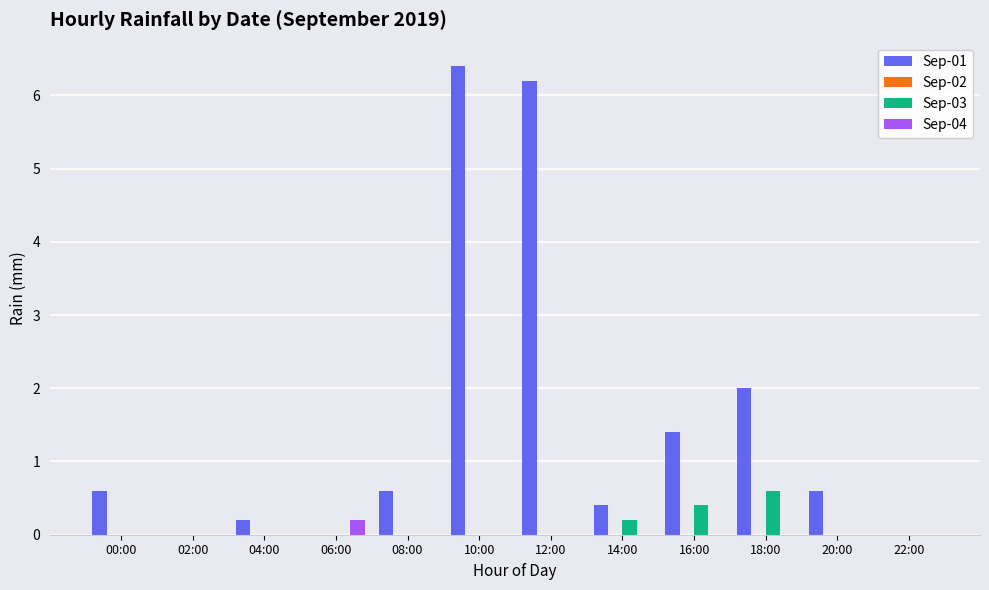

True or false: Sep-03 has a value of 0.4 at 20:00.

False